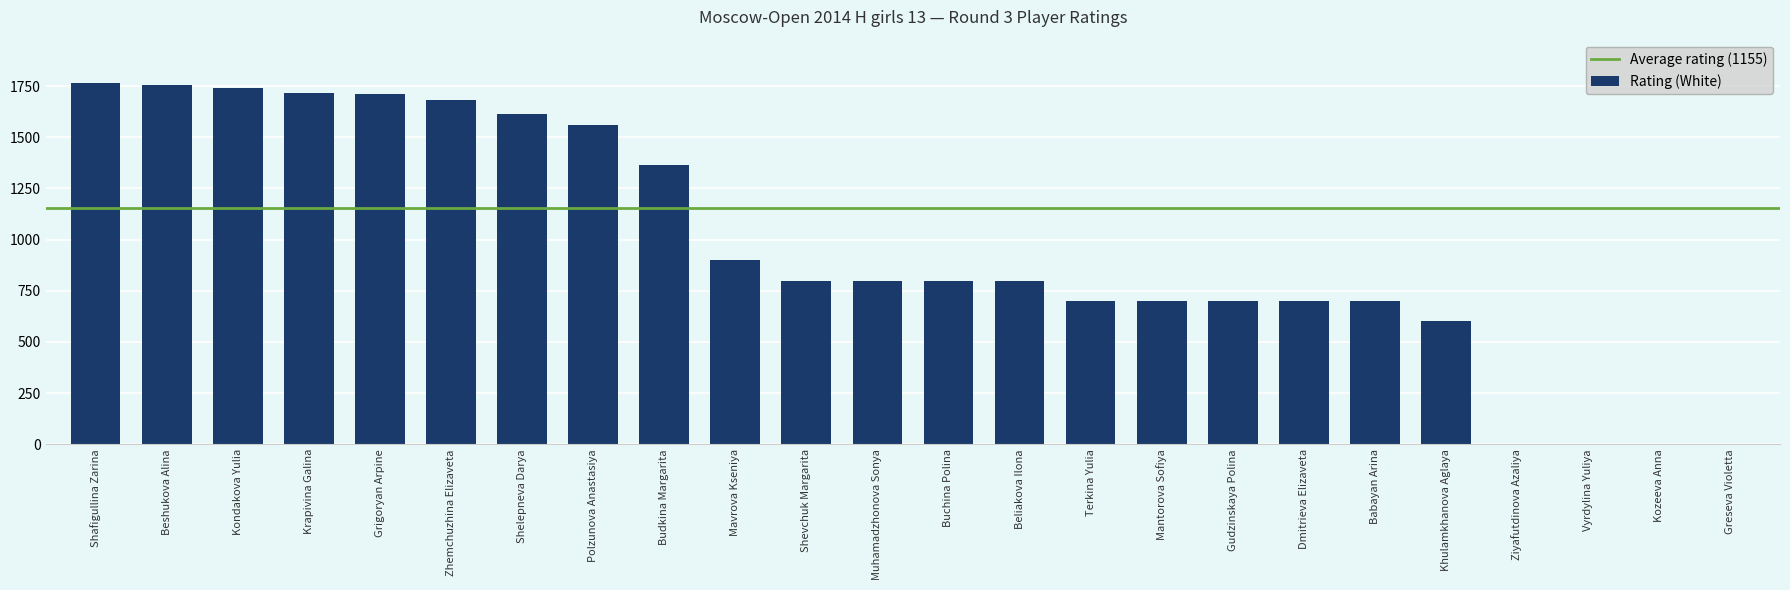

What is the ratio of the value at Zhemchuzhina Elizaveta to the value at Budkina Margarita?

1.2